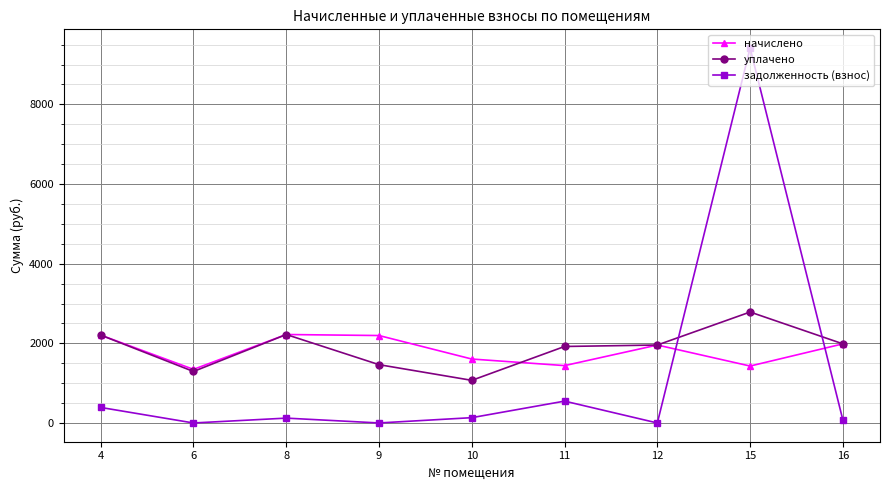

In задолженность (взнос), how many points are higher than both neighbors (excluding endpoints)?

3